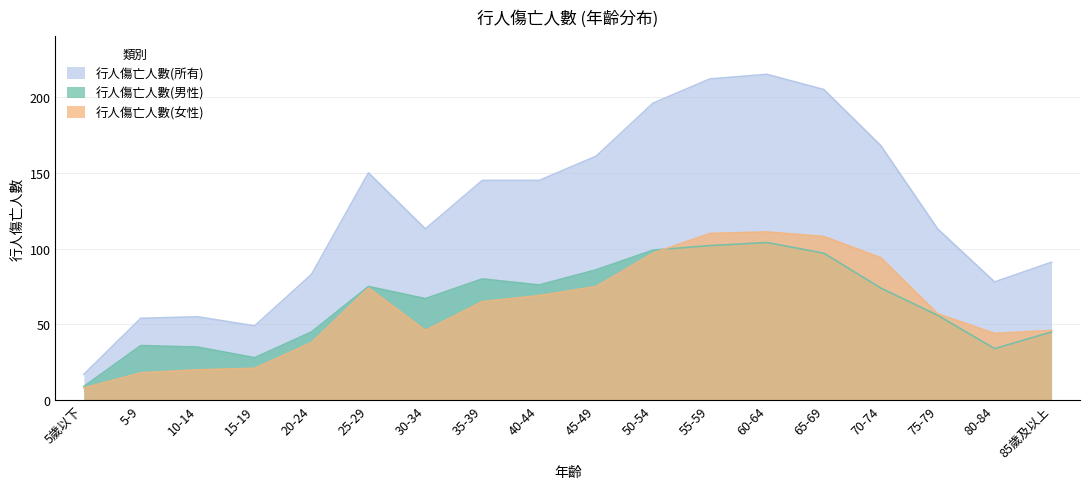

True or false: 行人傷亡人數(女性) and 行人傷亡人數(所有) cross at least once.

False